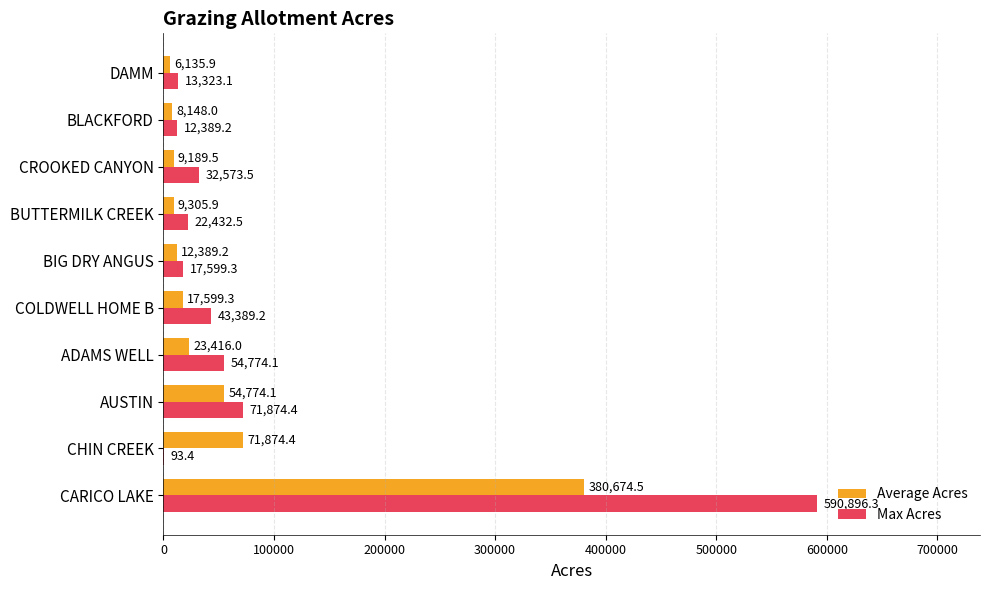

At which label is Max Acres closest to 295494?

AUSTIN